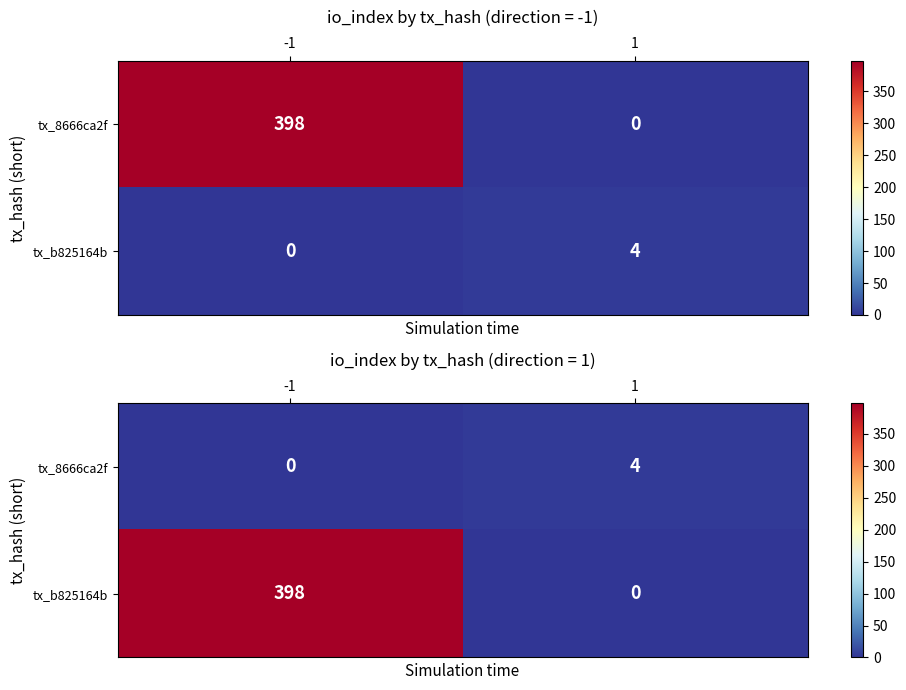

What is the average value of the tx_b825164b series?

199